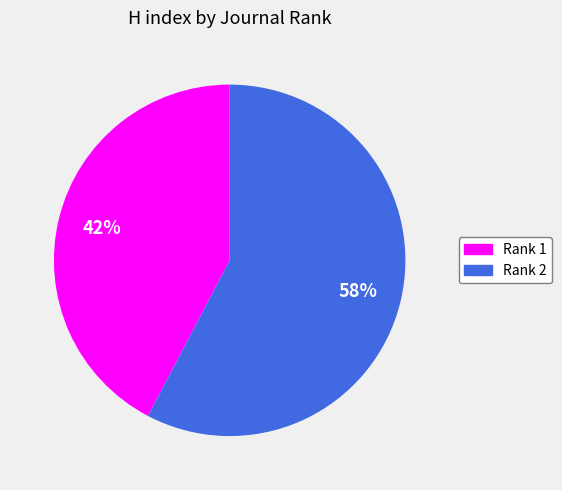

Do Rank 2 and Rank 1 together represent more than half of the pie?

Yes